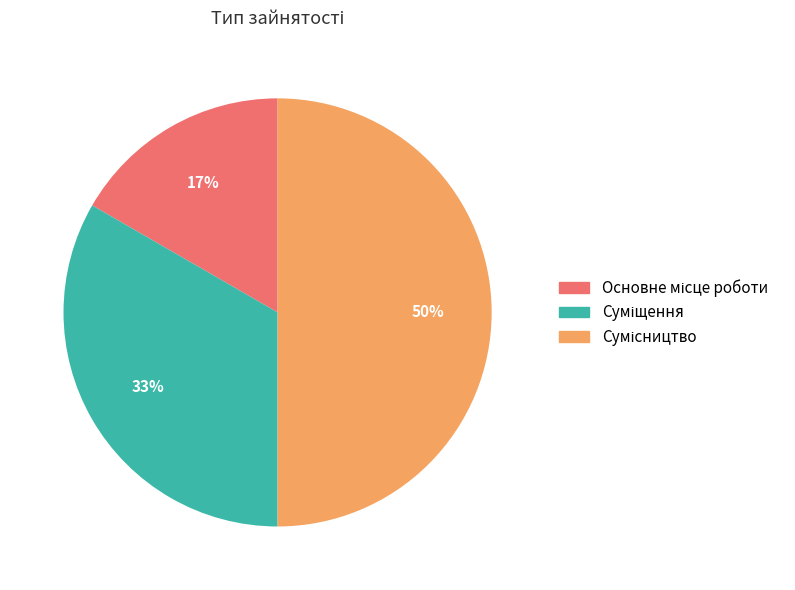

To the nearest percent, what is the average slice percentage?

33%